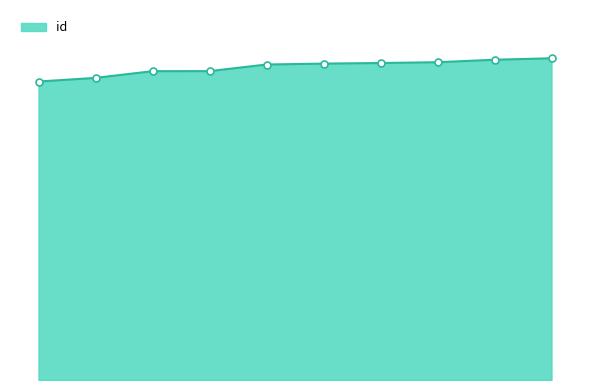

List the labels in order of value, largest first.

5088, 5038, 5038, 5012, 5012, 5012, 4895, 4895, 4814, 4790